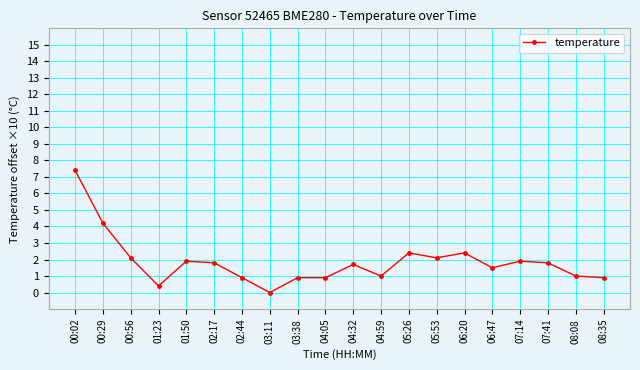

Where is the first local minimum?

01:23